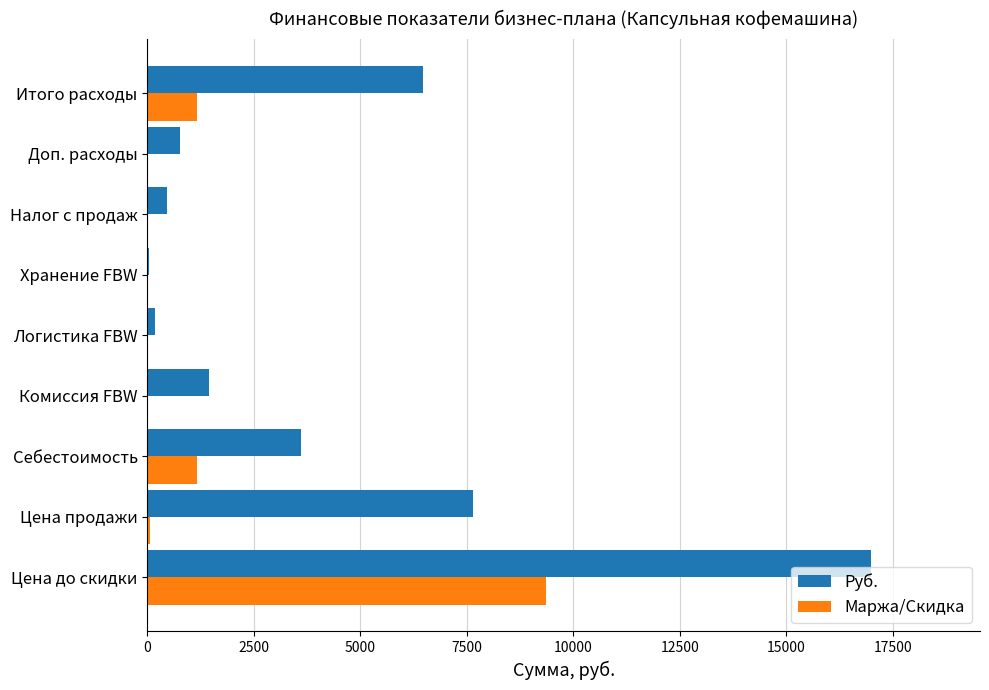

What value does the Маржа/Скидка series have at Себестоимость?

1173.5